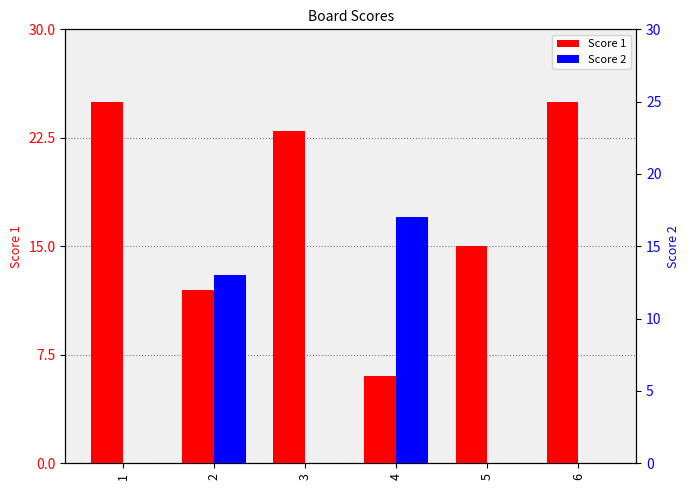

What is the total value across all series at 5?

15